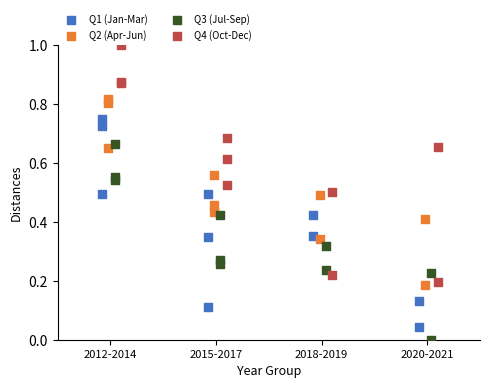

Which series reaches the maximum Y coordinate?

Q4 (Oct-Dec)